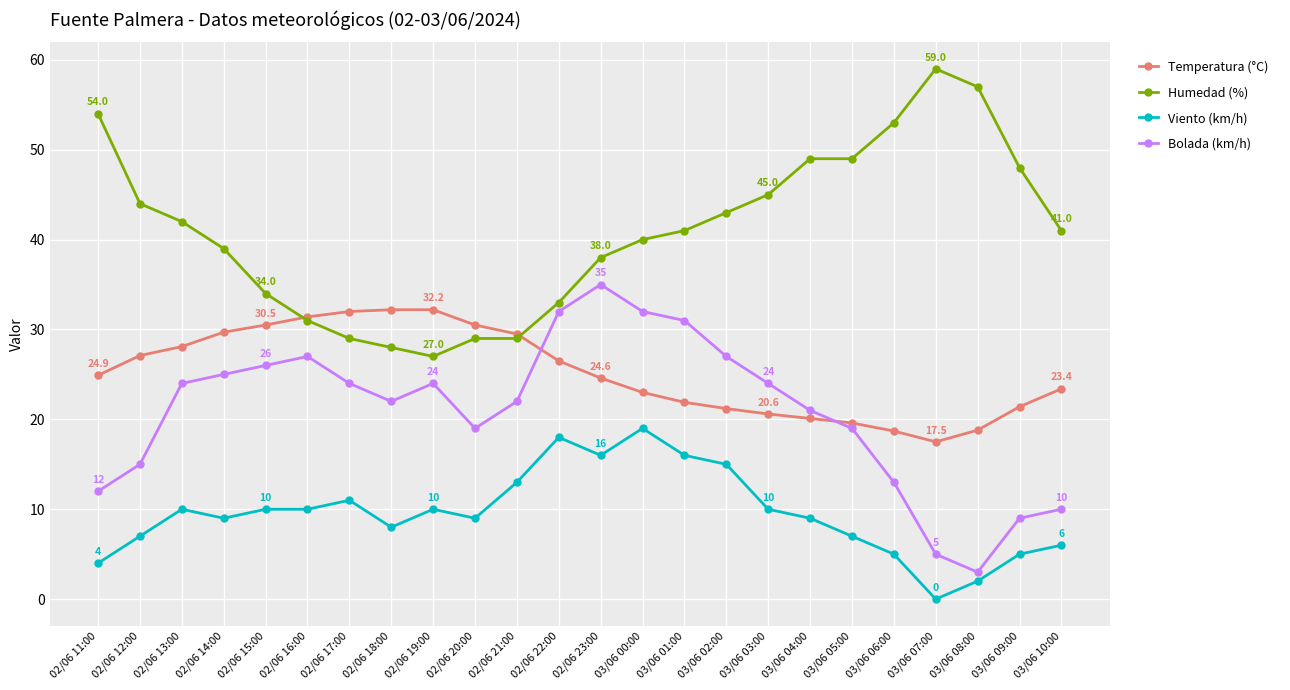

What is the label of the 6th point from the left?

02/06 16:00